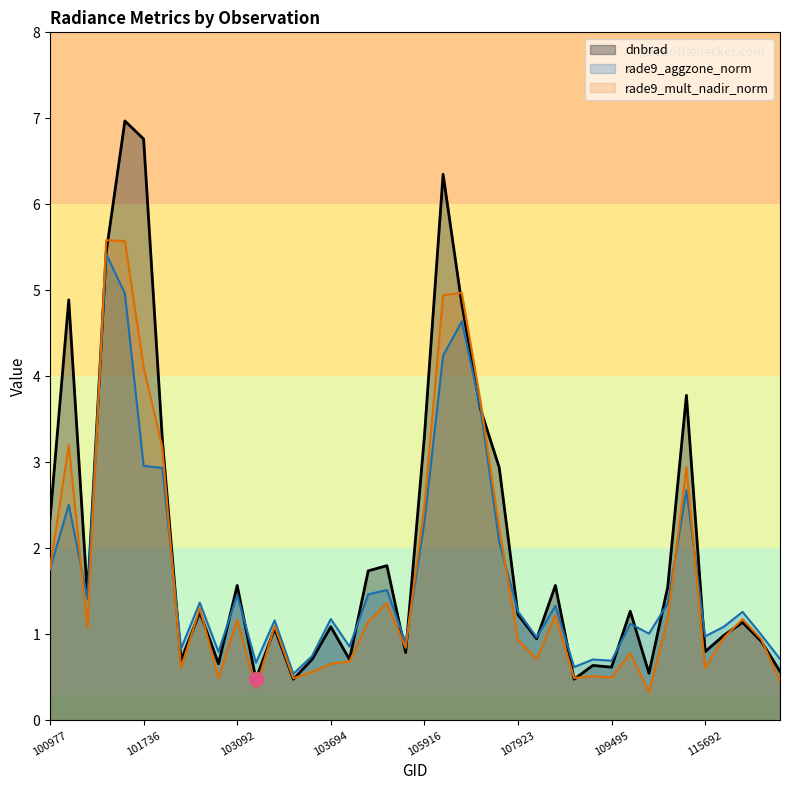

The rade9_mult_nadir_norm series shows 0.3 at 107923. True or false?

False